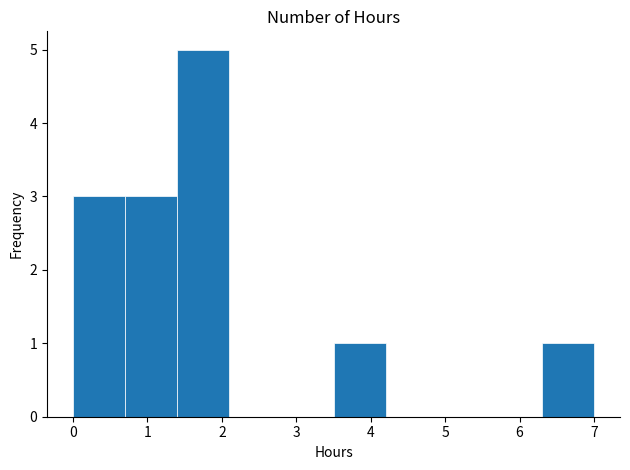

What is the height of the bar covering 1.4 to 2.1 on the x-axis? The values are not printed on the chart, so give them approximately, as read against the axis.

5